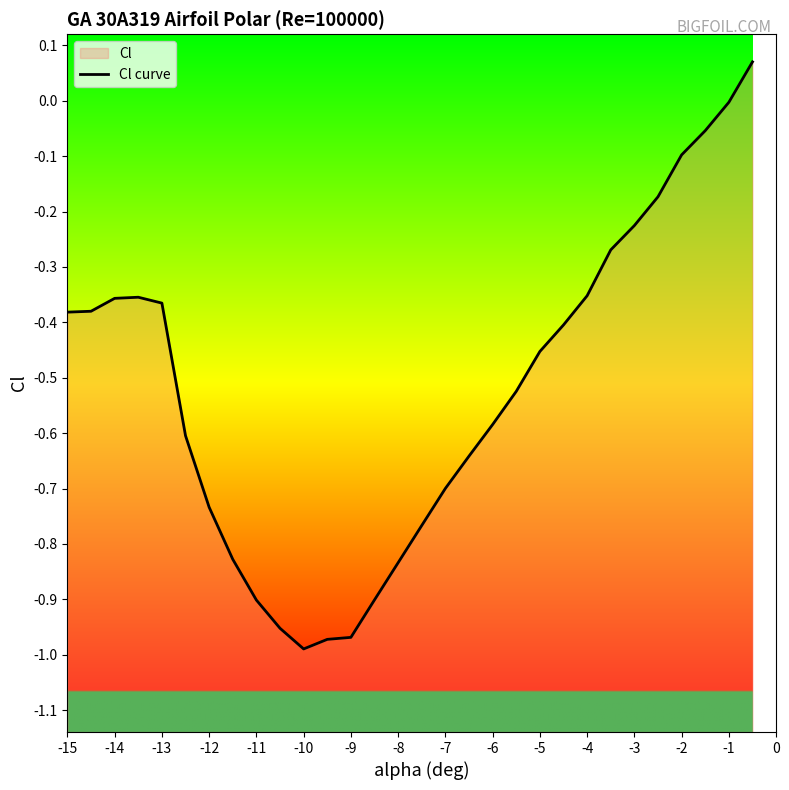

How many negative values are there?

29